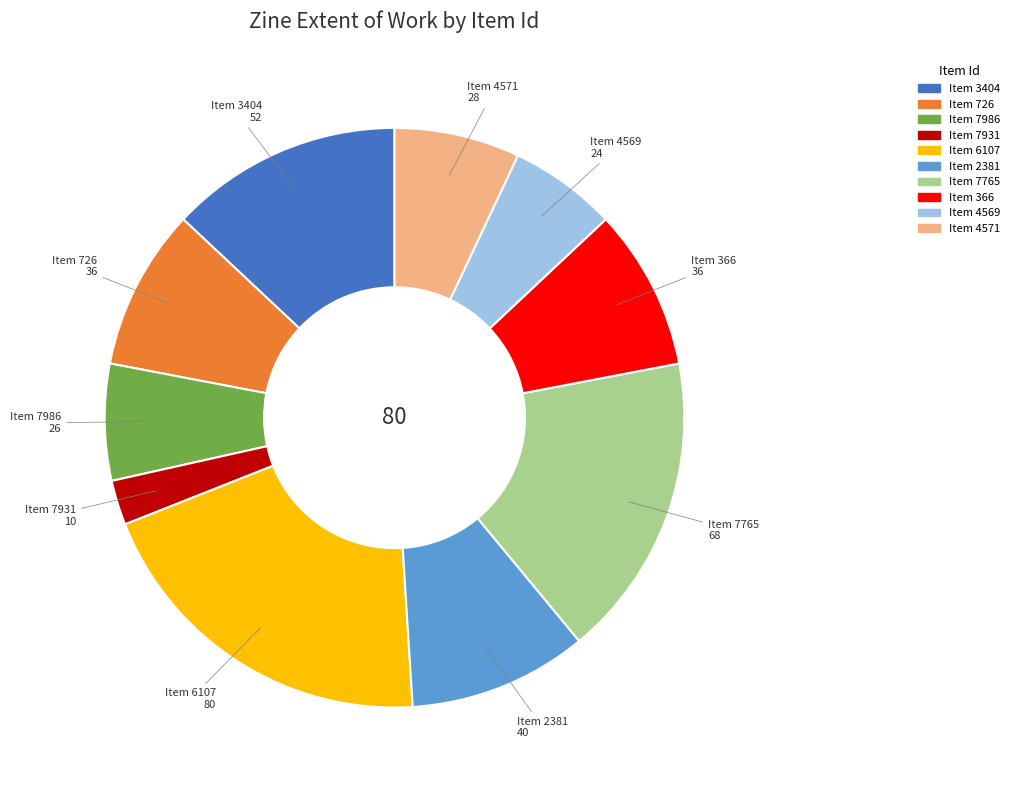

Is there any slice that represents more than half of the pie?

No